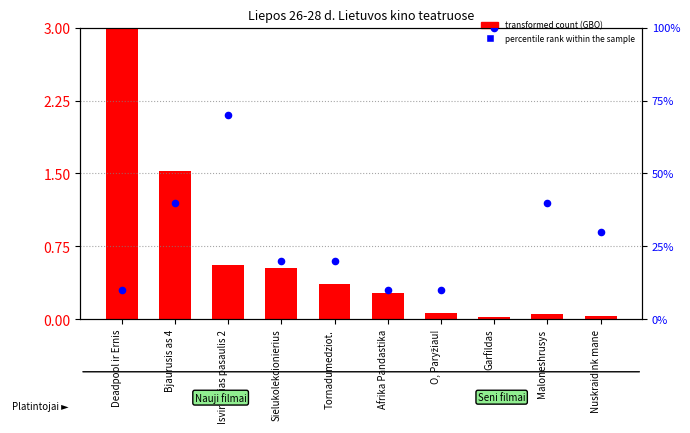

At how many categories does at least one series exceed 81?

1